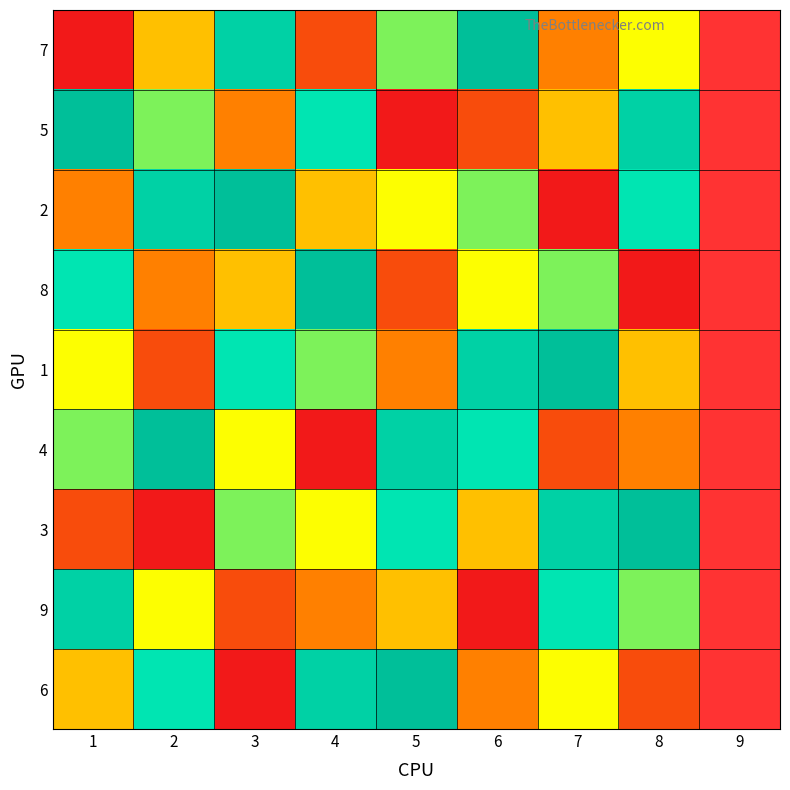

Rank the series by their maximum value, from lowest to highest.

9, 7, 5, 2, 8, 1, 4, 3, 6